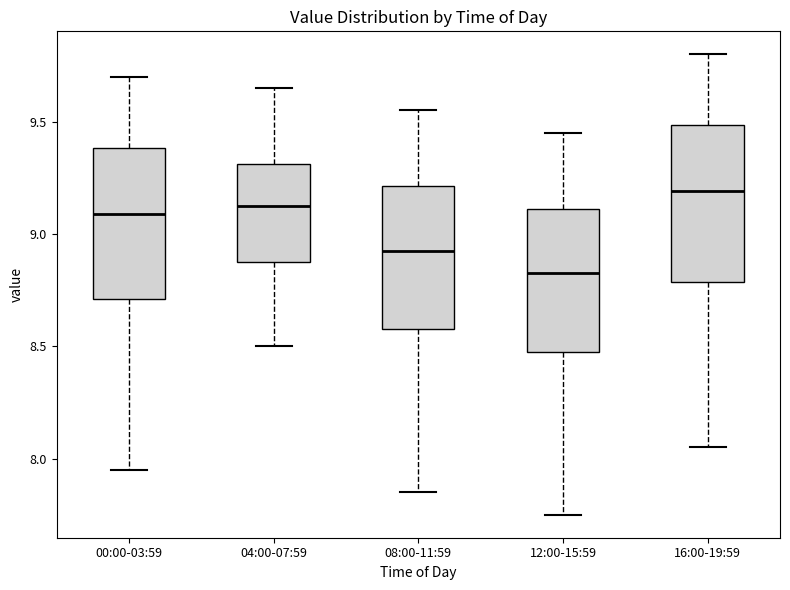

Where is the lower edge of the box for 12:00-15:59 on the y-axis? The values are not printed on the chart, so give them approximately, as read against the axis.

8.50